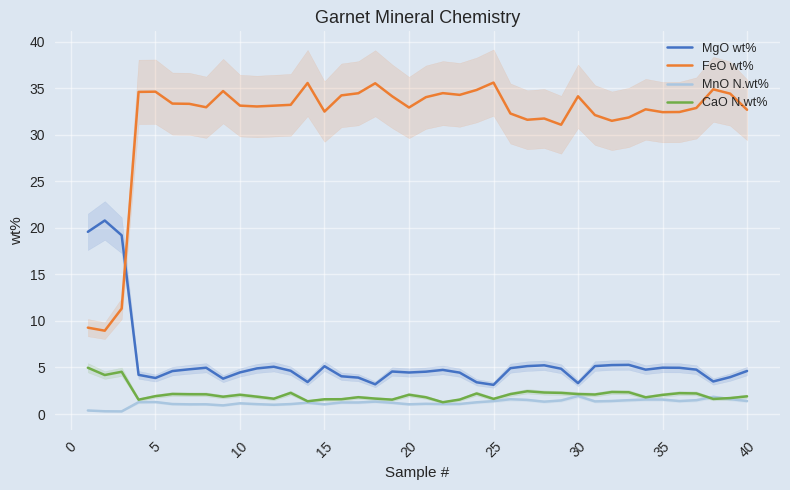

Which series has the widest spread of values?

FeO wt%